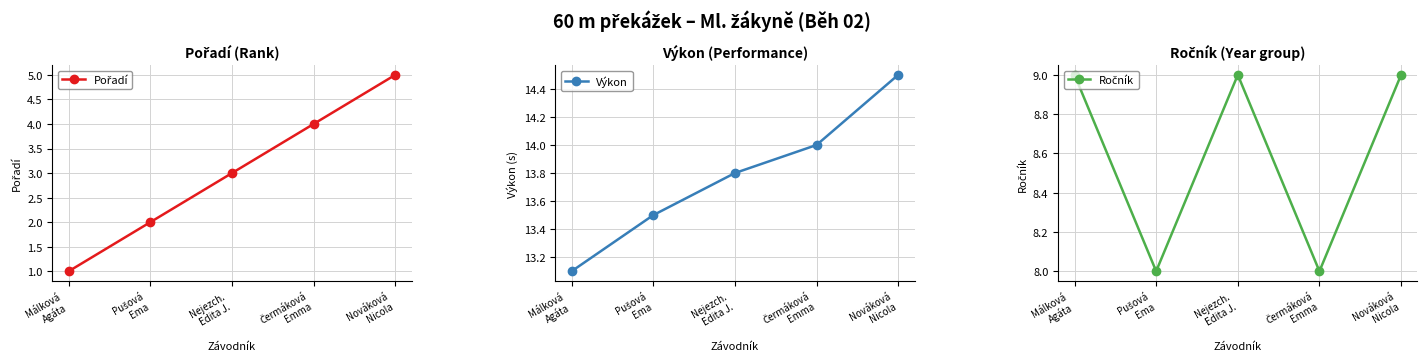

Reading left to right, what are all the values shown in this chart?

Pořadí: 1.0	2.0	3.0	4.0	5.0
Výkon: 13.1	13.5	13.8	14.0	14.5
Ročník: 9.0	8.0	9.0	8.0	9.0